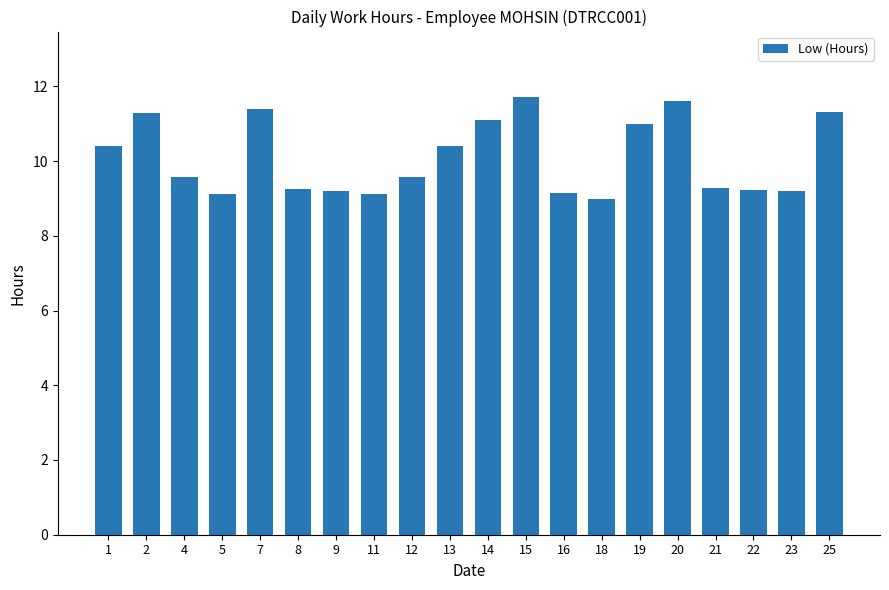

What is the maximum value shown in the chart?

11.7